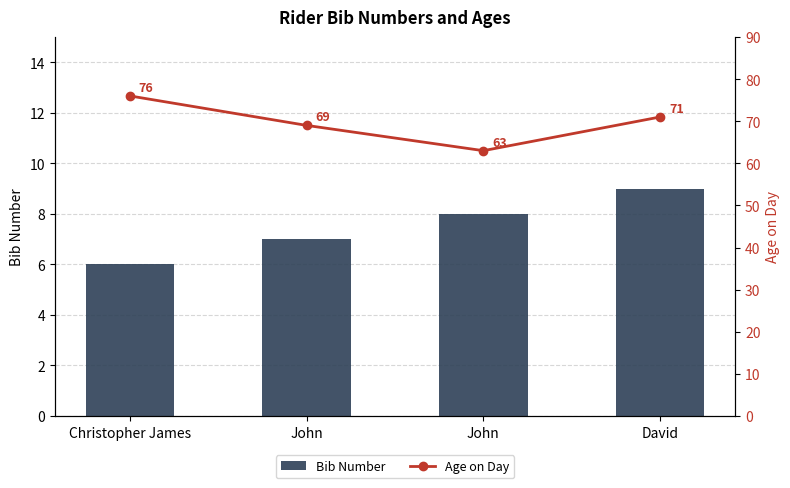

Which series has the largest total across all categories?

Age on Day